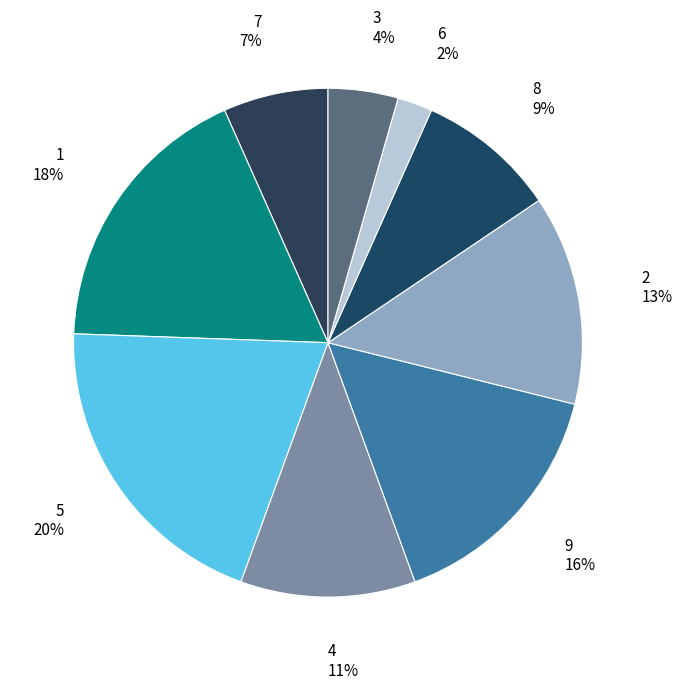

To the nearest percent, what is the difference between the largest and smallest slice percentages?

18%